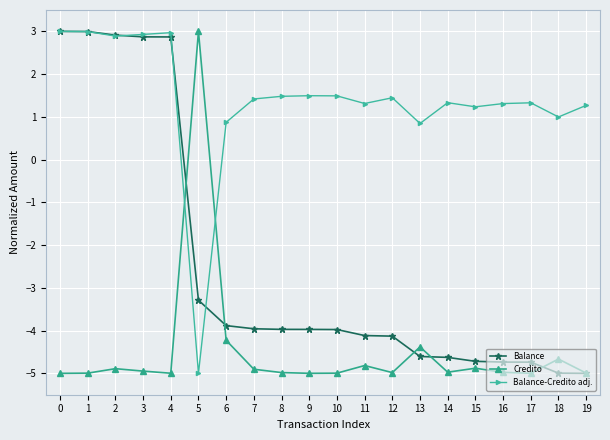

List the series in order of their overall mean, highest first.

Balance-Credito adj., Balance, Credito